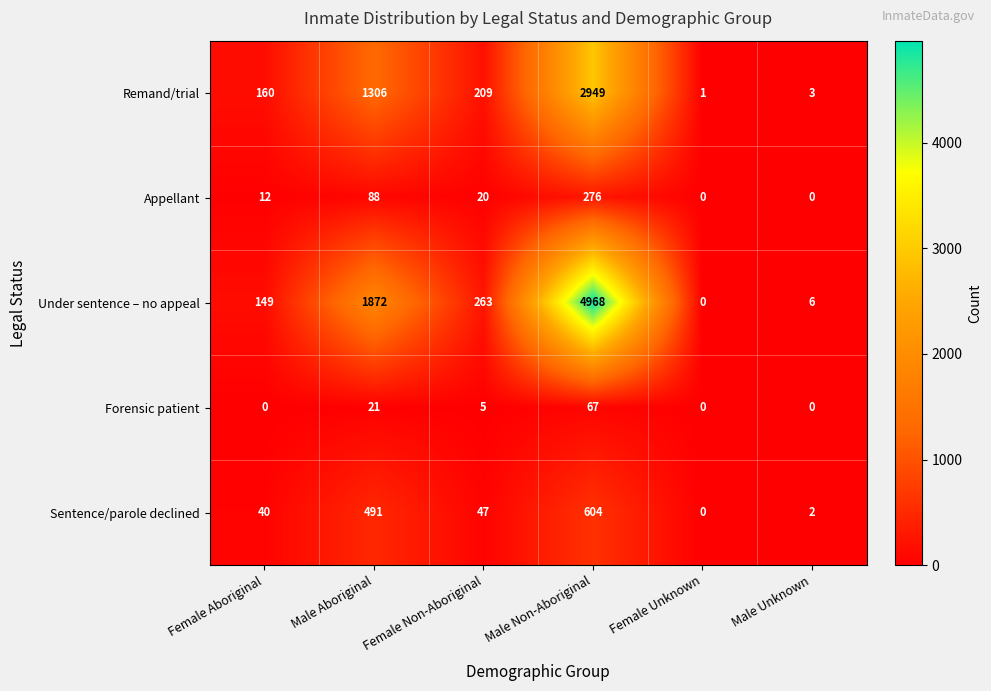

Is it true that Remand/trial equals 1 at Female Unknown?

True